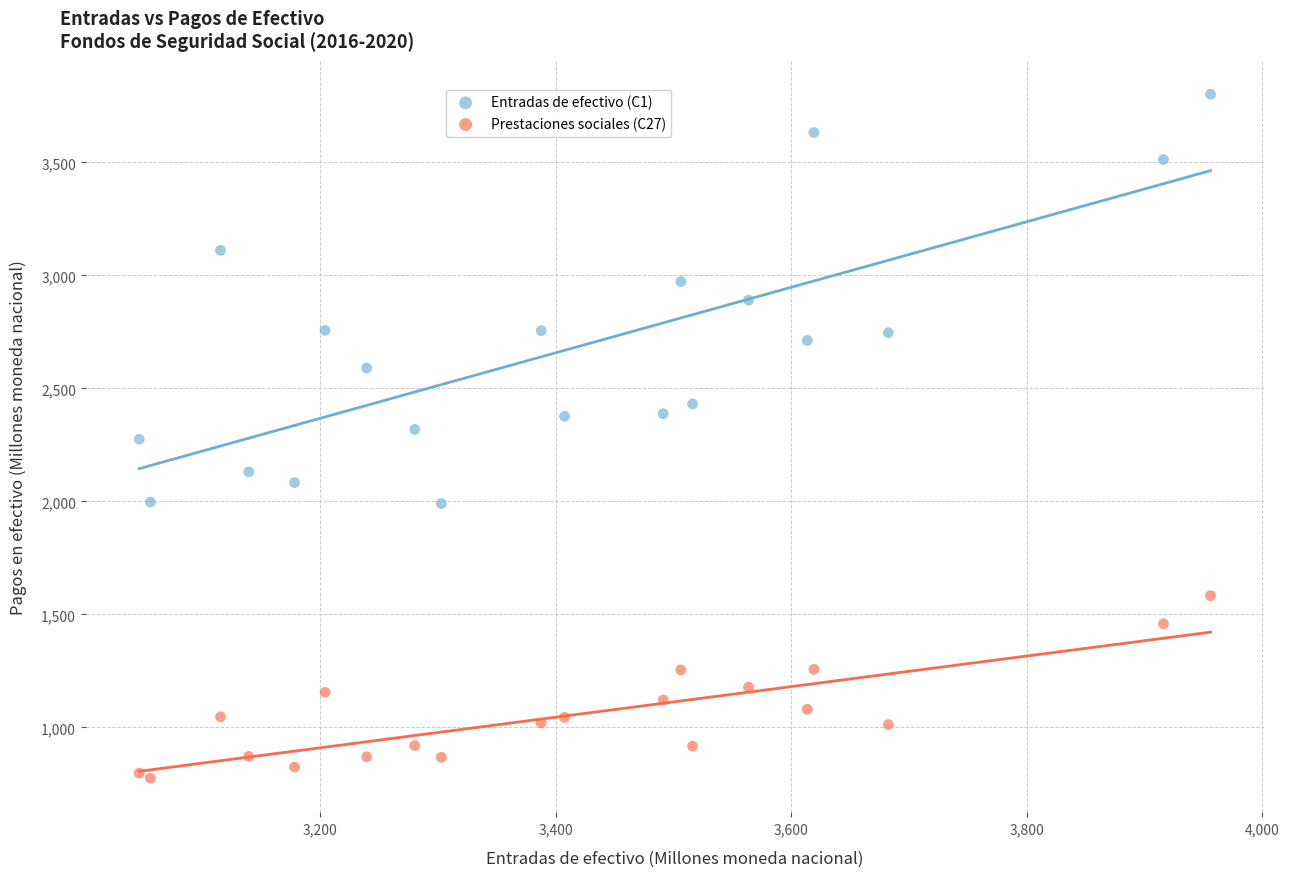

Which series reaches the maximum Y coordinate?

Entradas de efectivo (C1)